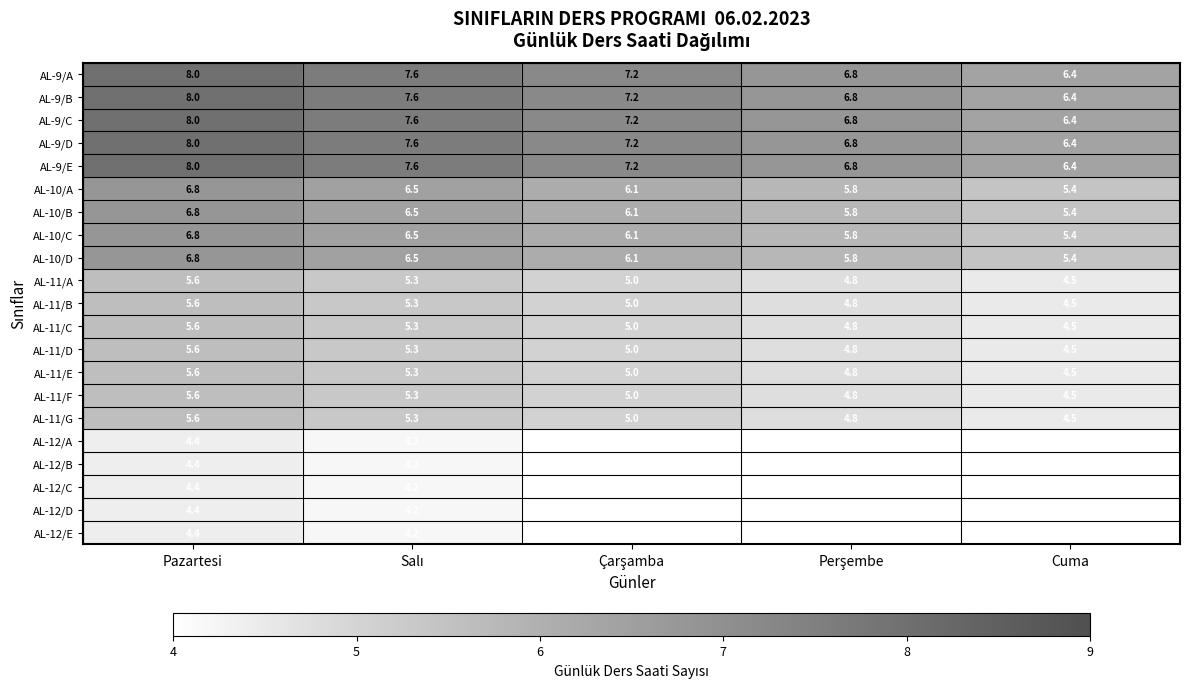

What is the total value across all series at Cuma?

102.6